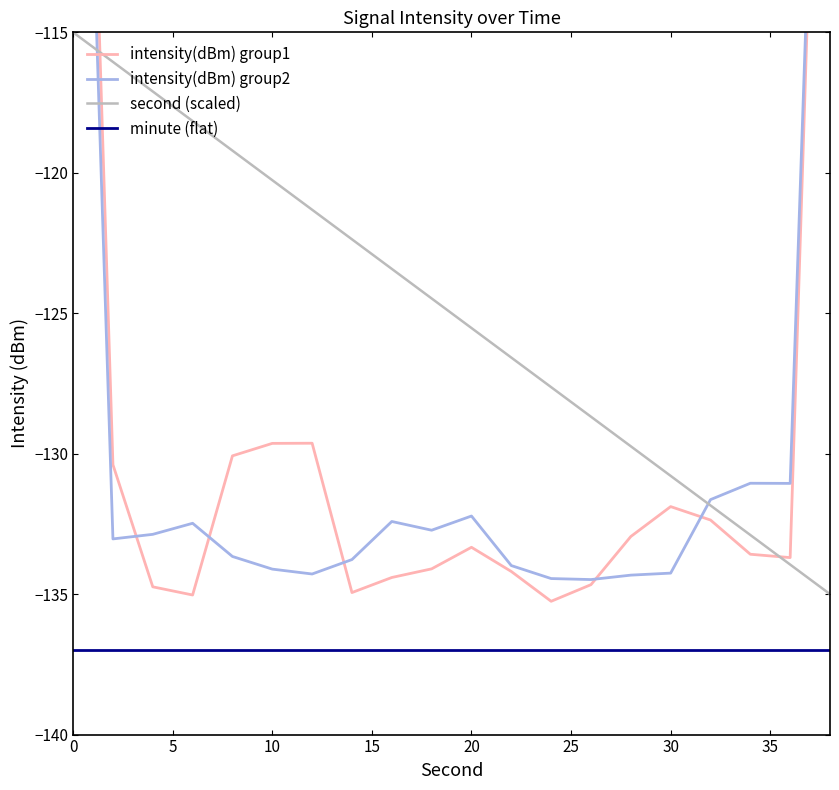

What is the minimum value for second (scaled)?

-135.0